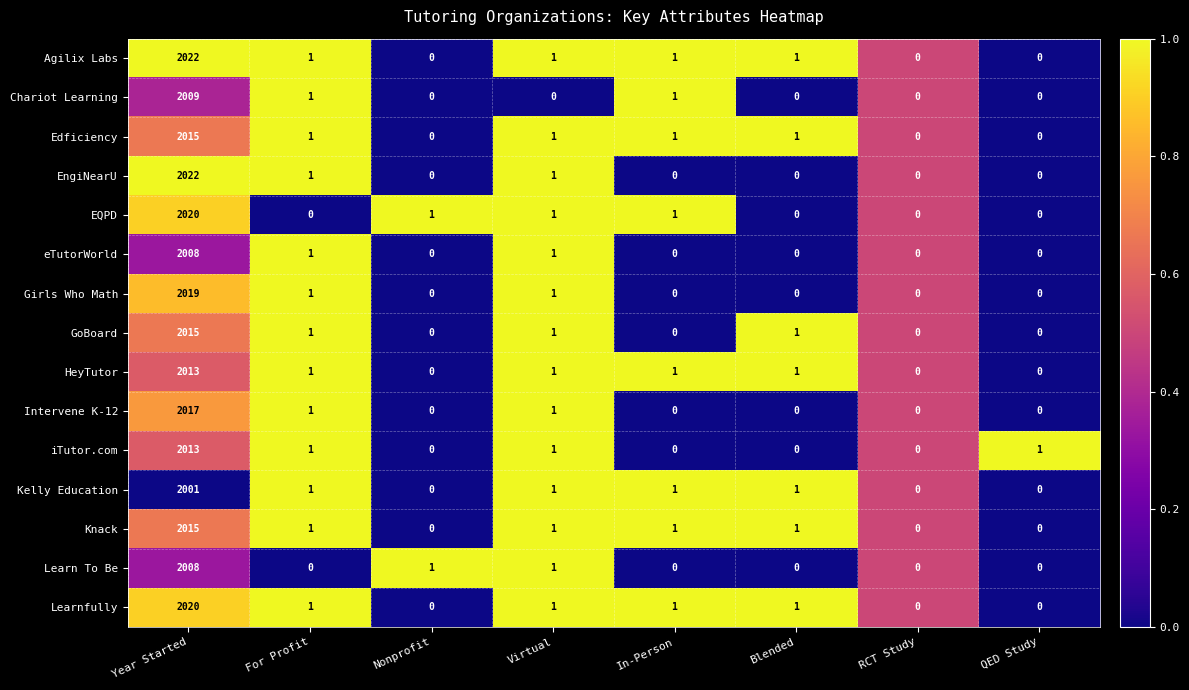

What is the spread (max minus min) of values at Virtual?

1